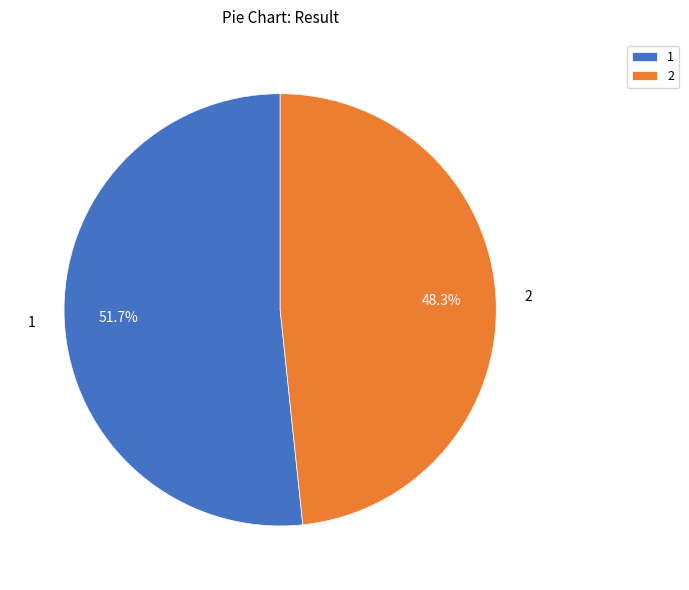

Do 1 and 2 together represent more than half of the pie?

Yes